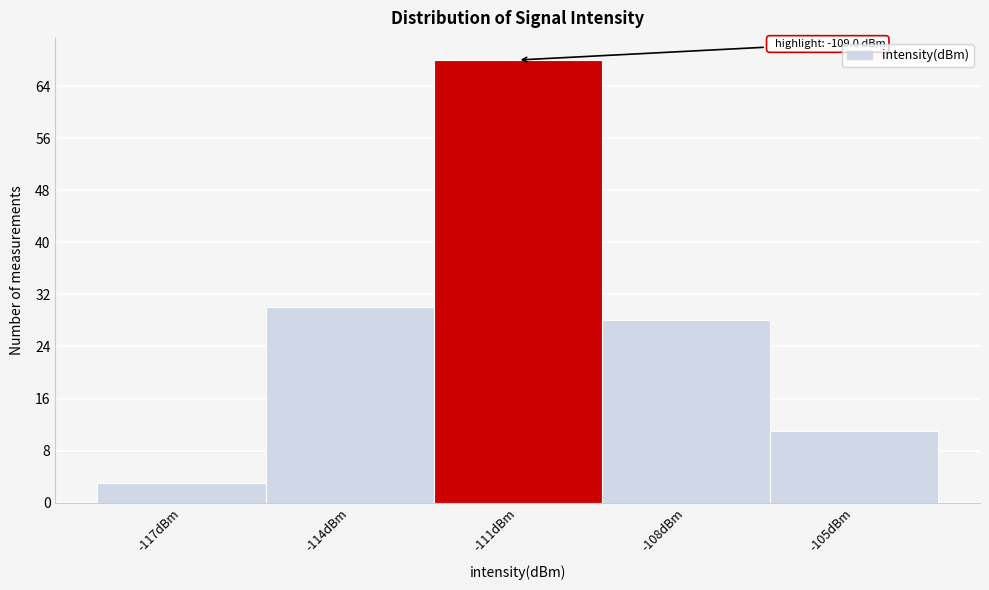

Reading right to left, list all the values displayed in this chart.

11	28	68	30	3